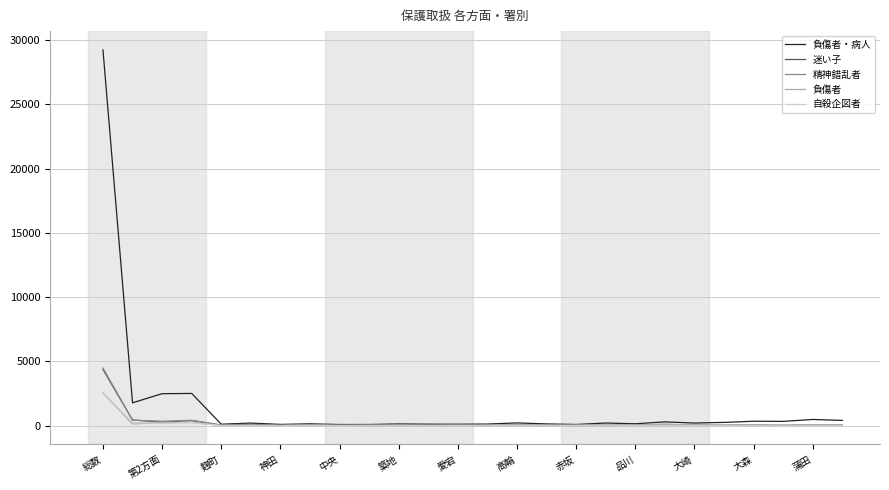

What is the maximum value shown in the chart?

29248